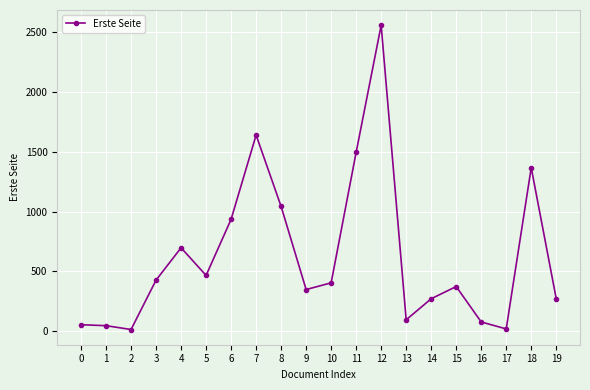

What is the average value?

630